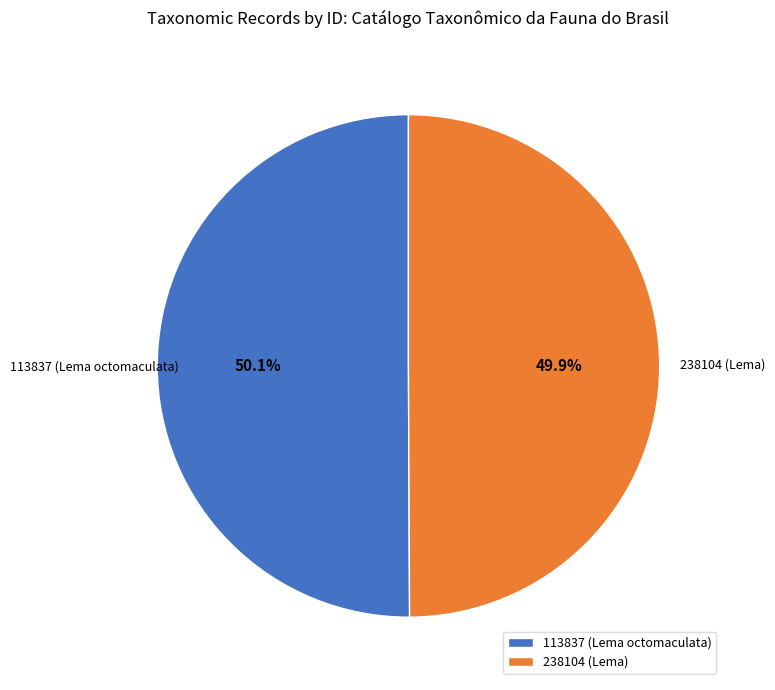

The 113837 (Lema octomaculata) slice represents 50% of the pie. True or false?

True